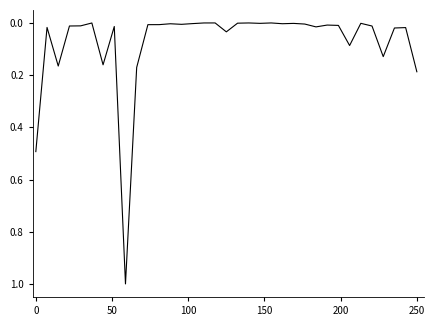

What is the difference between the maximum and minimum values?

1.0